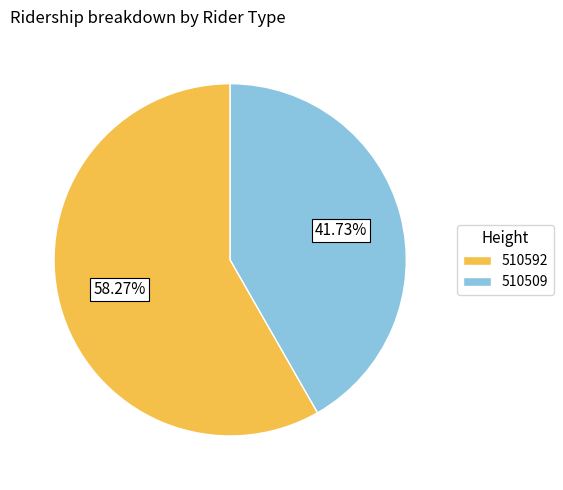

What is the total percentage of 510592 and 510509?

100.0%